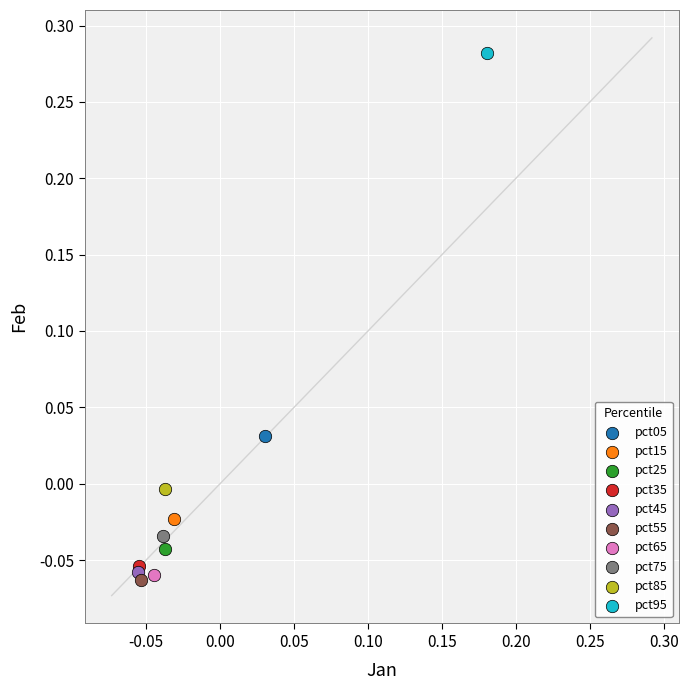

What are all the series names shown in the legend?

pct05, pct15, pct25, pct35, pct45, pct55, pct65, pct75, pct85, pct95